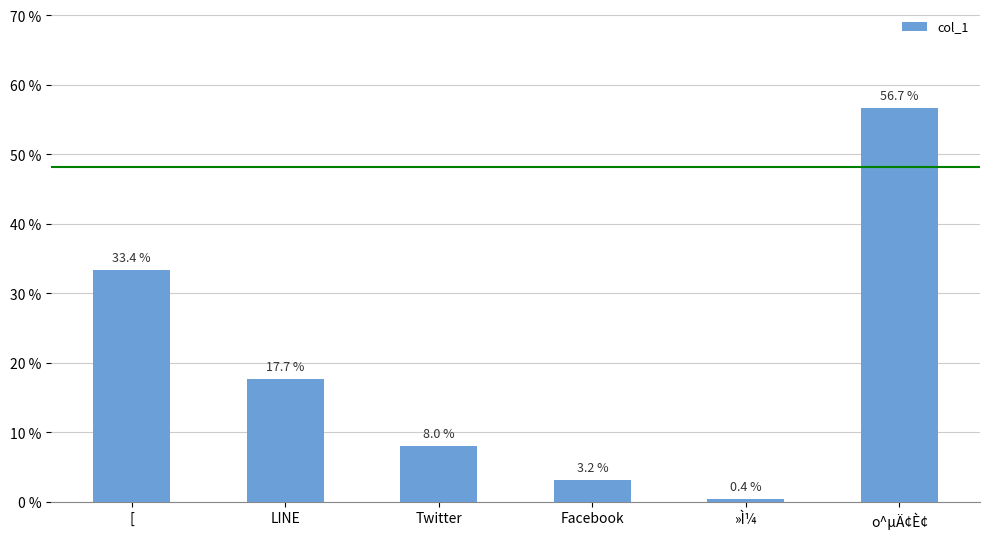

What is the sum of the values at o^µÄ¢È¢ and Twitter?

64.7